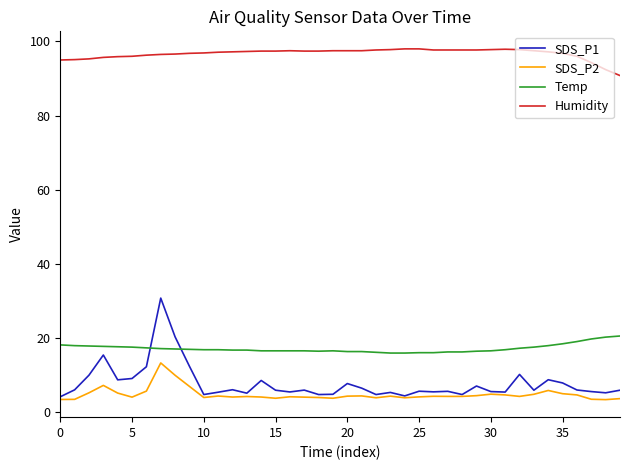

Rank the series by their maximum value, from lowest to highest.

SDS_P2, Temp, SDS_P1, Humidity